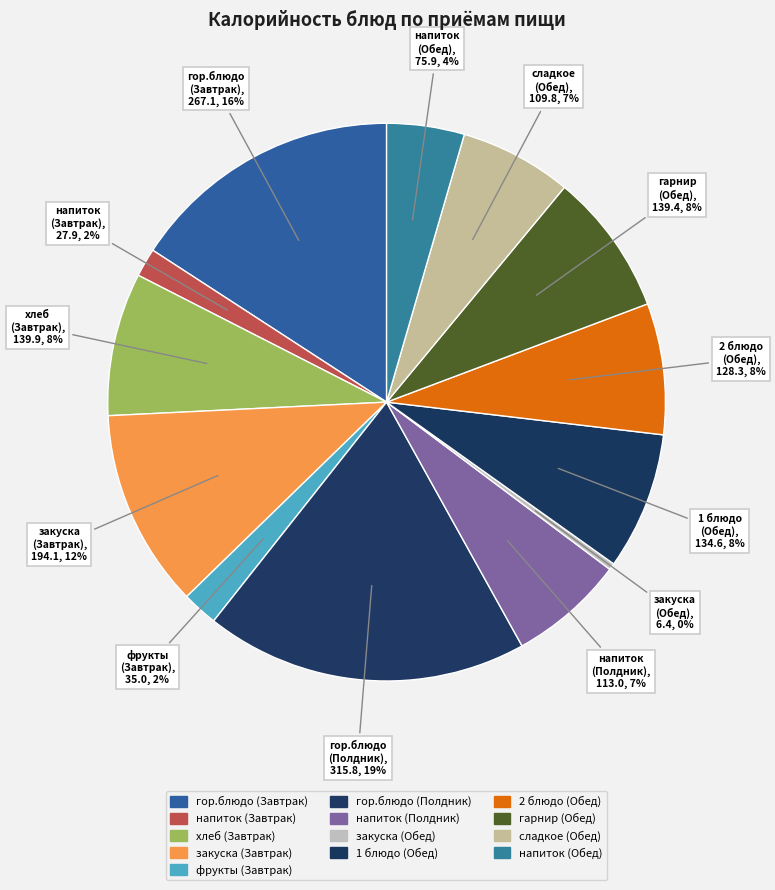

What is the total percentage of 1 блюдо (Обед) and сладкое (Обед)?

14.5%